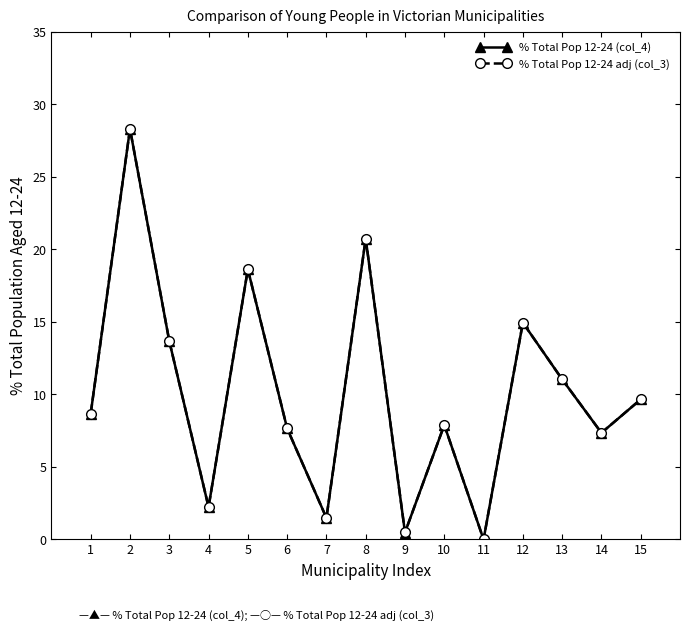

True or false: % Total Pop 12-24 adj (col_3) has a value of 8.7 at 1.

True